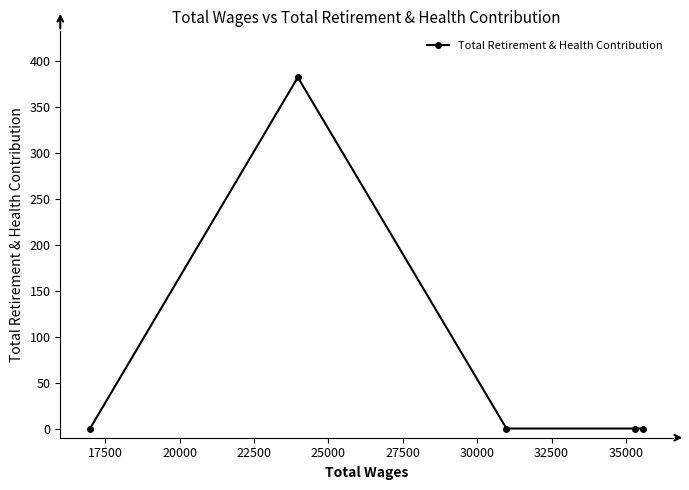

What is the sum of all values?

382